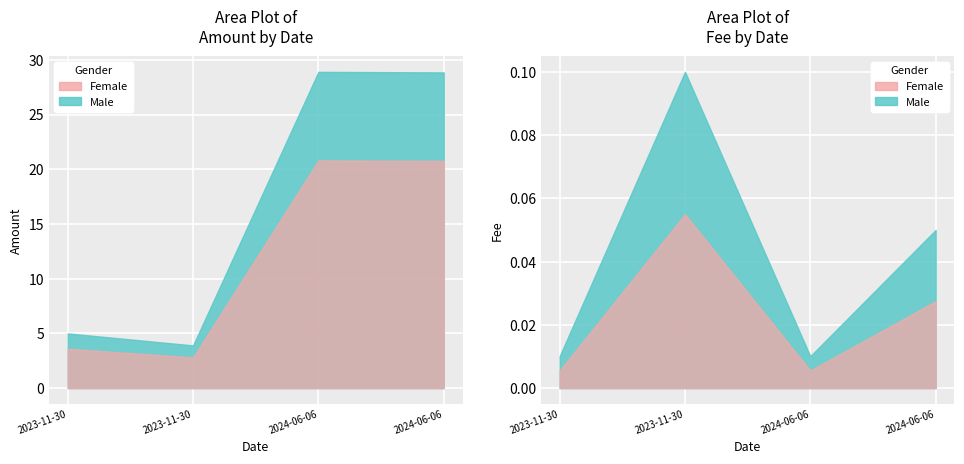

What position from the right is 2024-06-06 04:24?

2